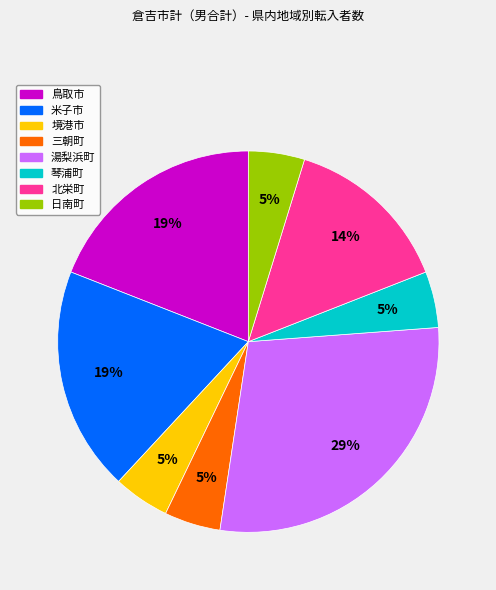

Between 米子市 and 境港市, which is larger?

米子市